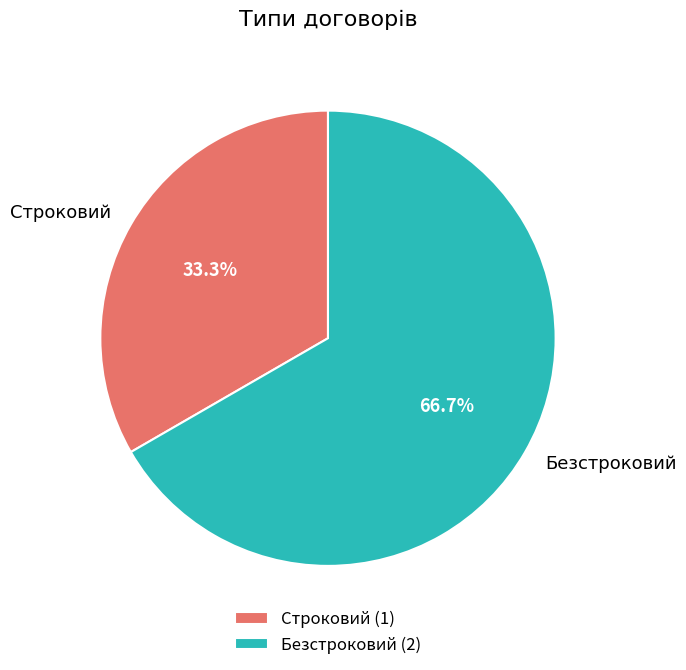

What is the largest slice in the pie chart?

Безстроковий